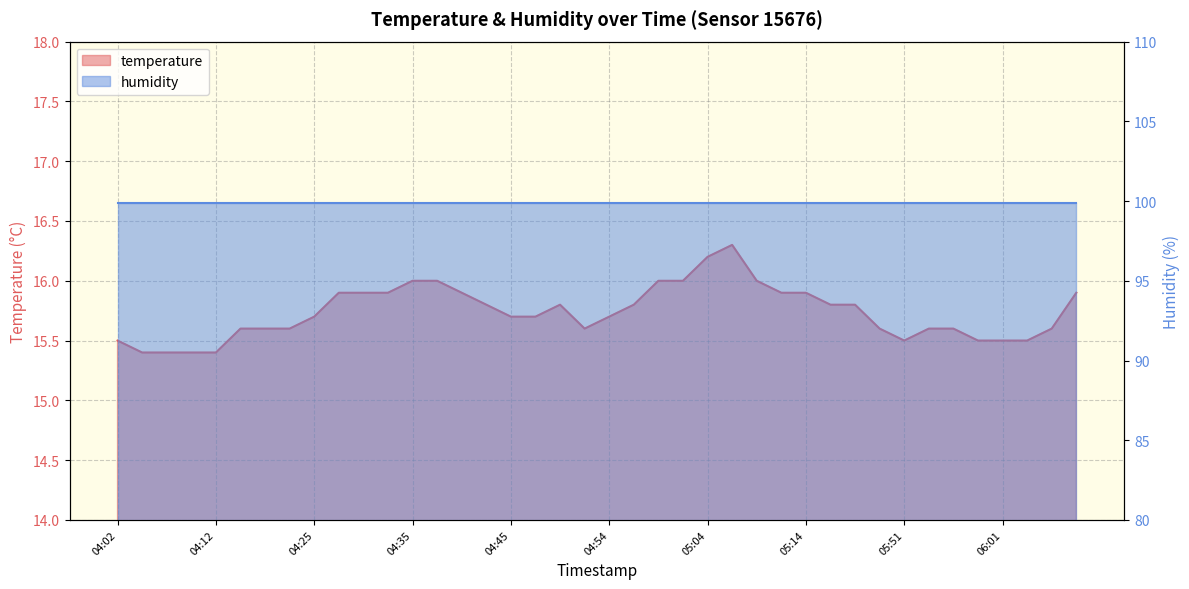

Is it true that the value at 05:14 is 28.3?

False